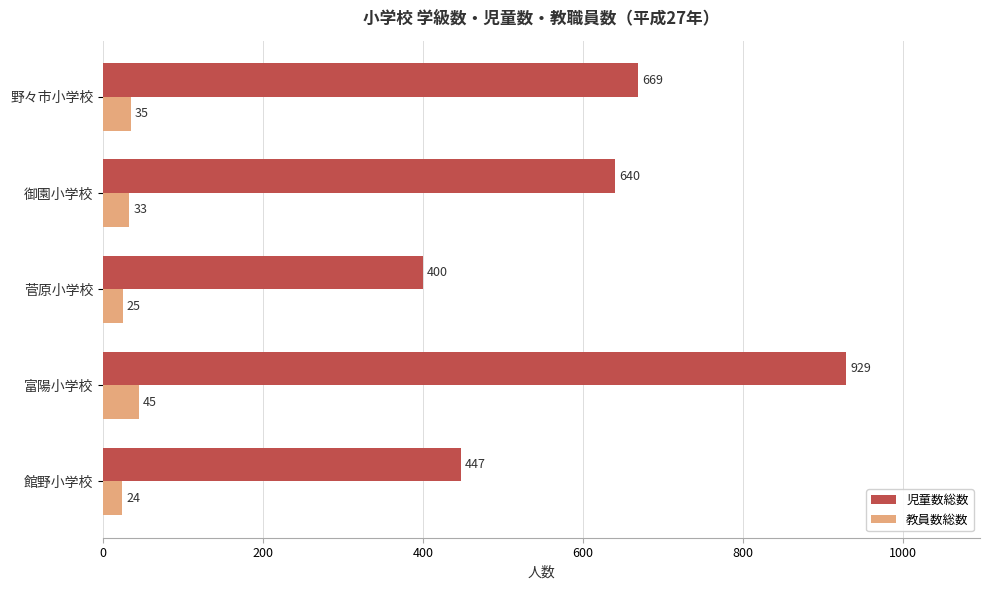

What is the difference between the maximum and second lowest values in the 教員数総数 series?

20